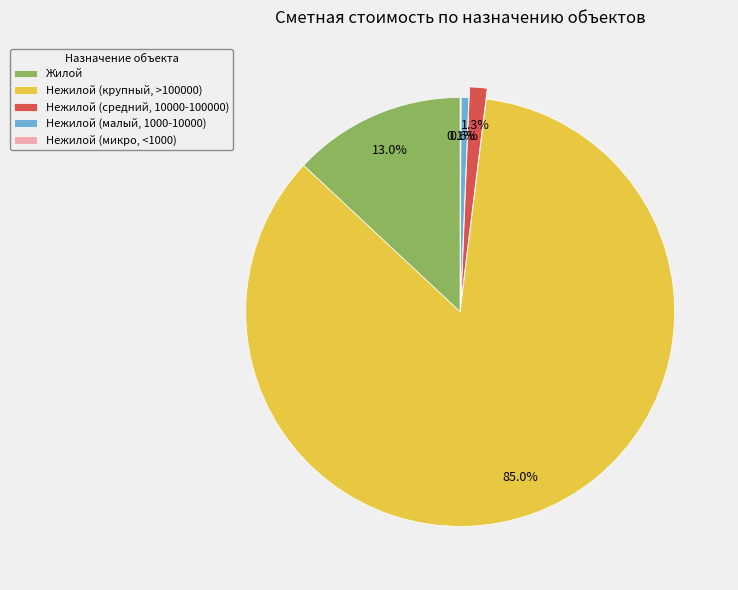

What percentage is NOT represented by Нежилой (малый, 1000-10000)?

99.4%